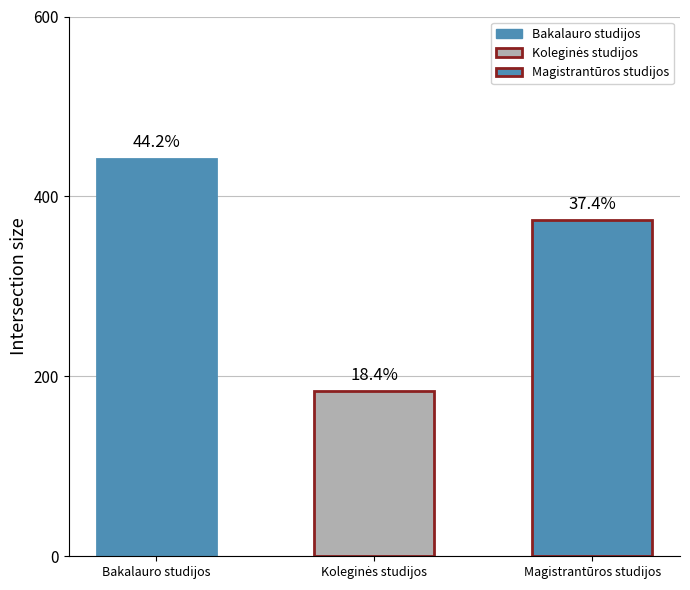

Which has a higher value, Koleginės studijos or Bakalauro studijos?

Bakalauro studijos